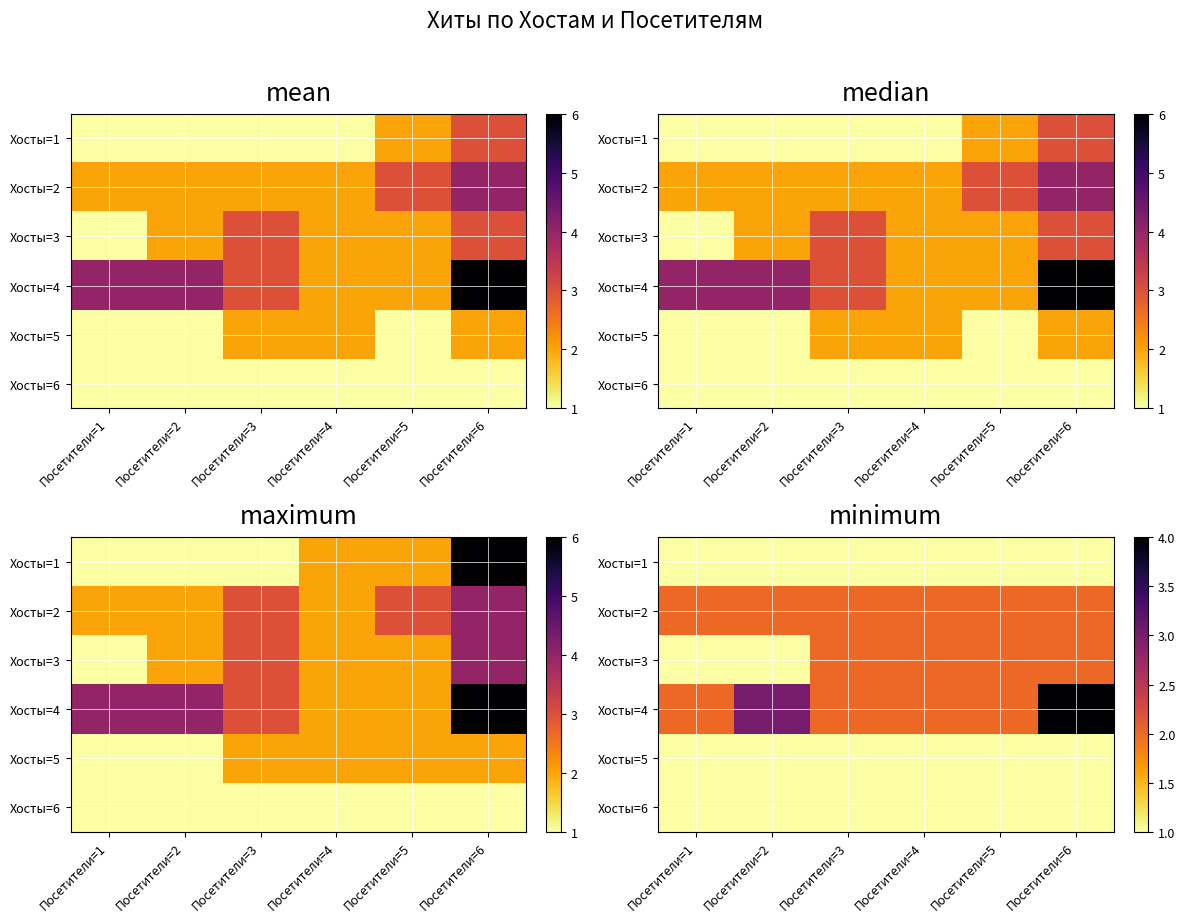

At how many categories does at least one series exceed 1?

6